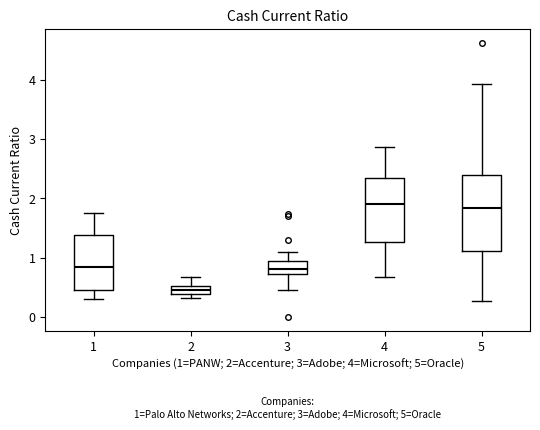

Comparing the boxes themselves (not the whiskers), which one is the tallest?

5